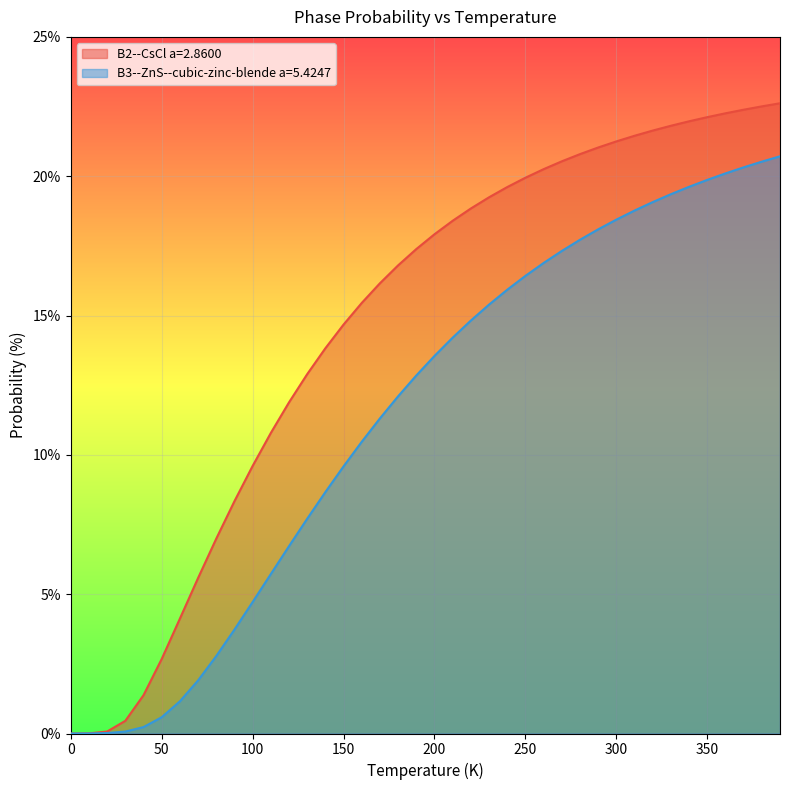

List the series in order of their overall mean, lowest first.

B3--ZnS--cubic-zinc-blende a=5.4247, B2--CsCl a=2.8600